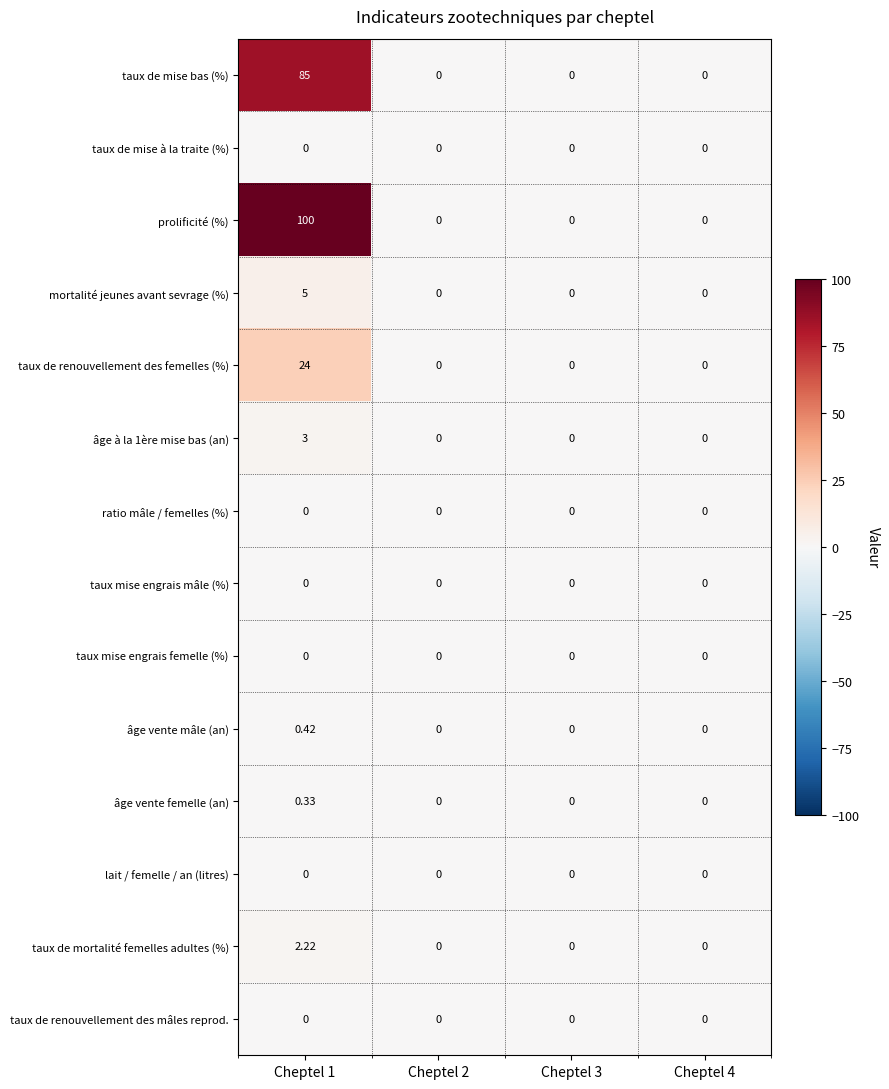

Which series has the widest spread of values?

prolificité (%)